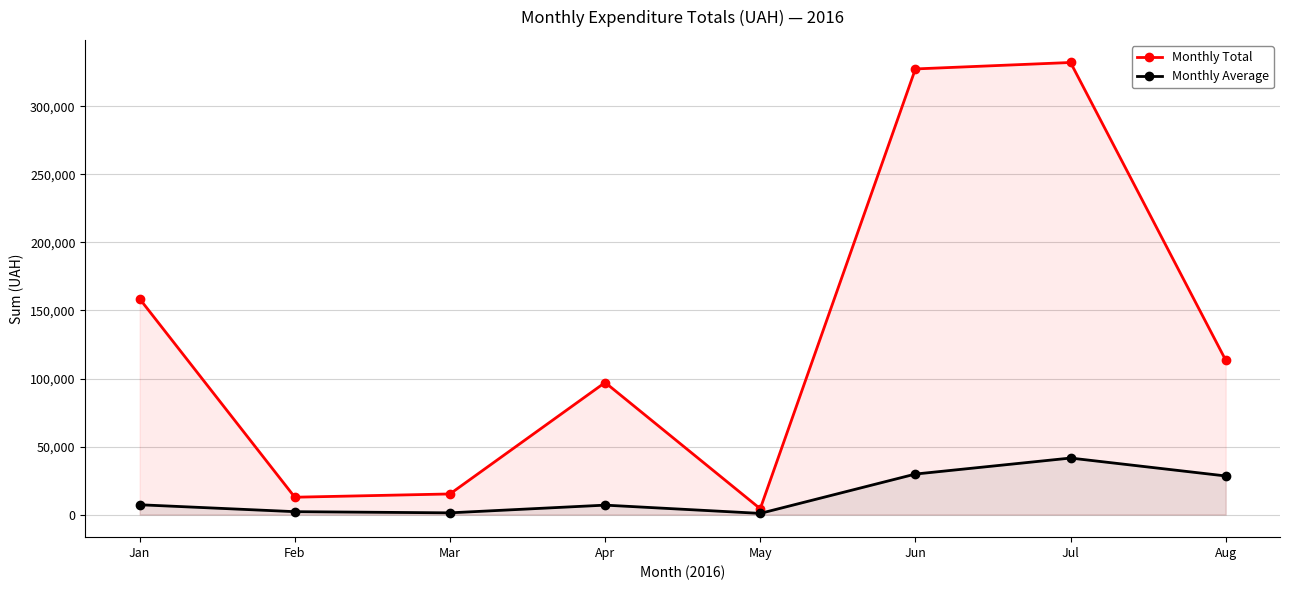

True or false: Monthly Total and Monthly Average intersect in this chart.

False